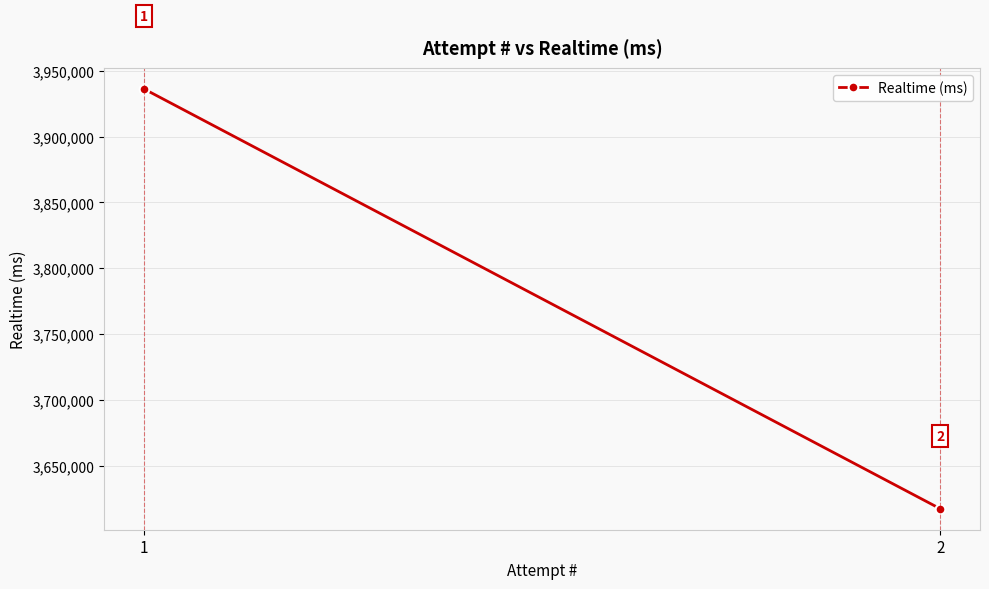

What is the average value?

3776828